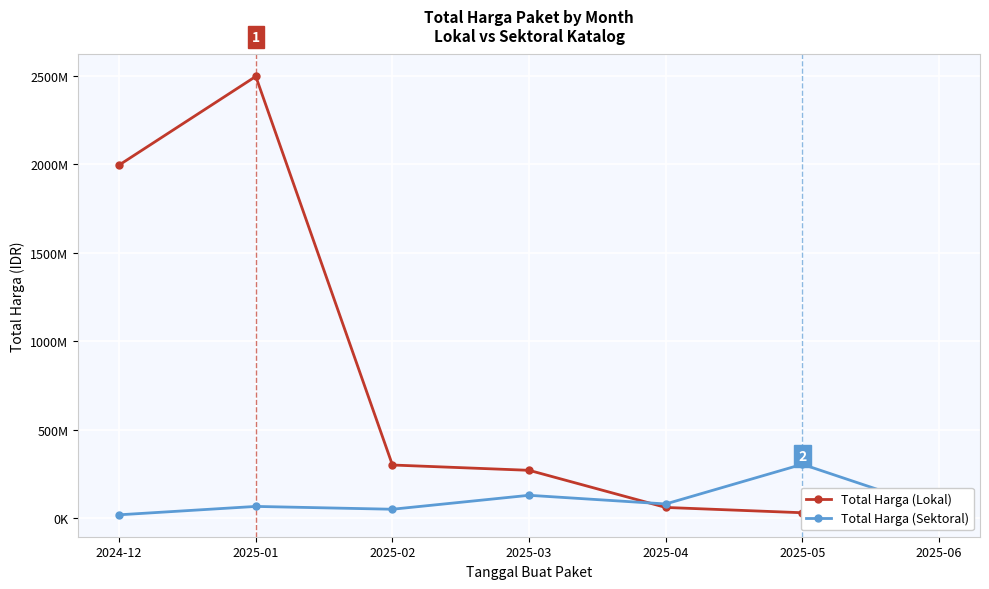

What is the difference between the second highest and minimum values in the Total Harga (Lokal) series?

1966560000